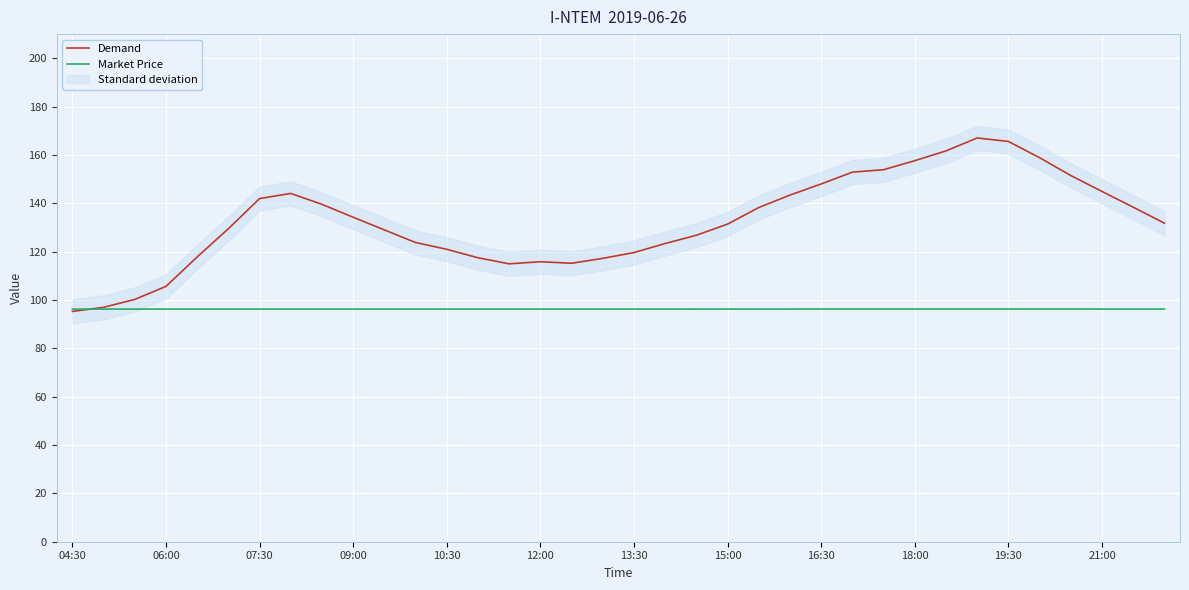

What is the lowest value of the Market Price series?

96.2